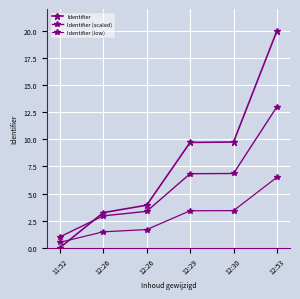

Between 12:26 and 12:53, which series saw the biggest shift?

Identifier